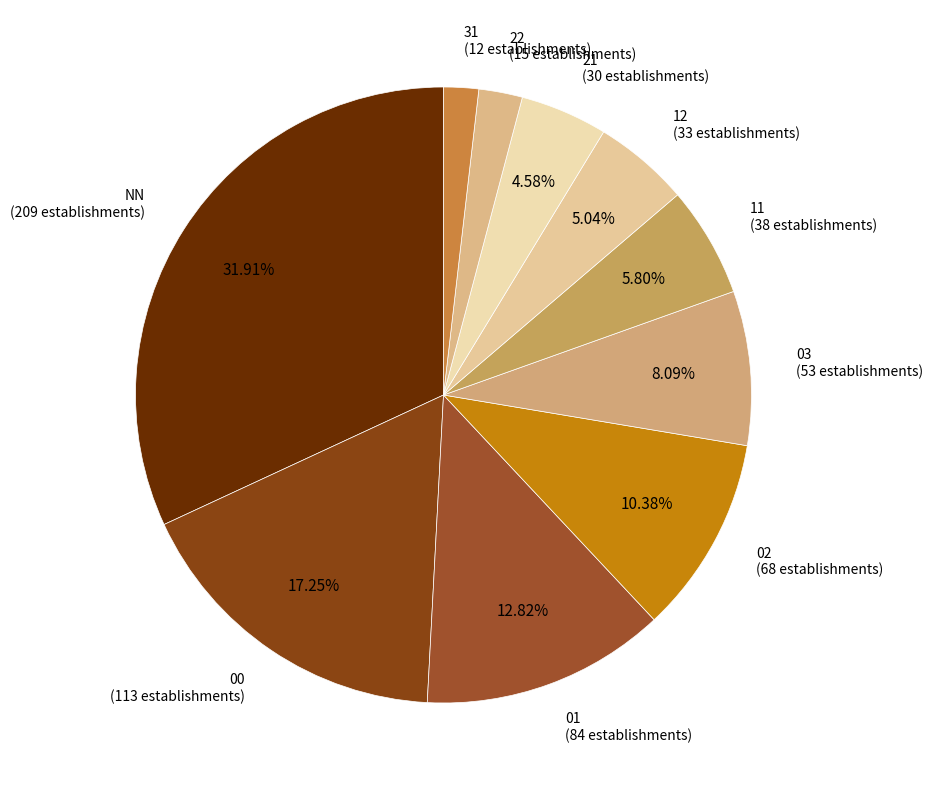

What is the ratio of the value at 03 (53 establishments) to the value at 01 (84 establishments)?

0.6